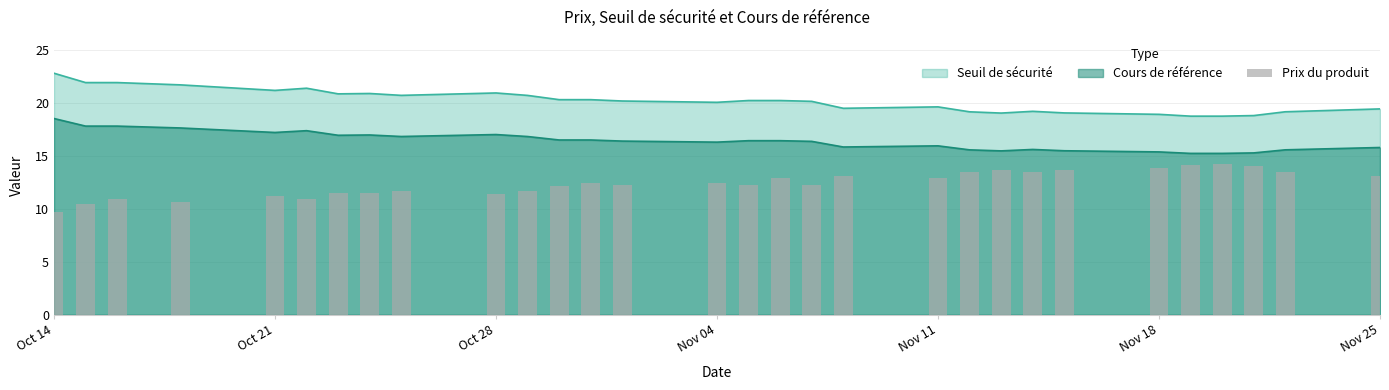

Which label corresponds to the smallest value in the chart?

Oct 14